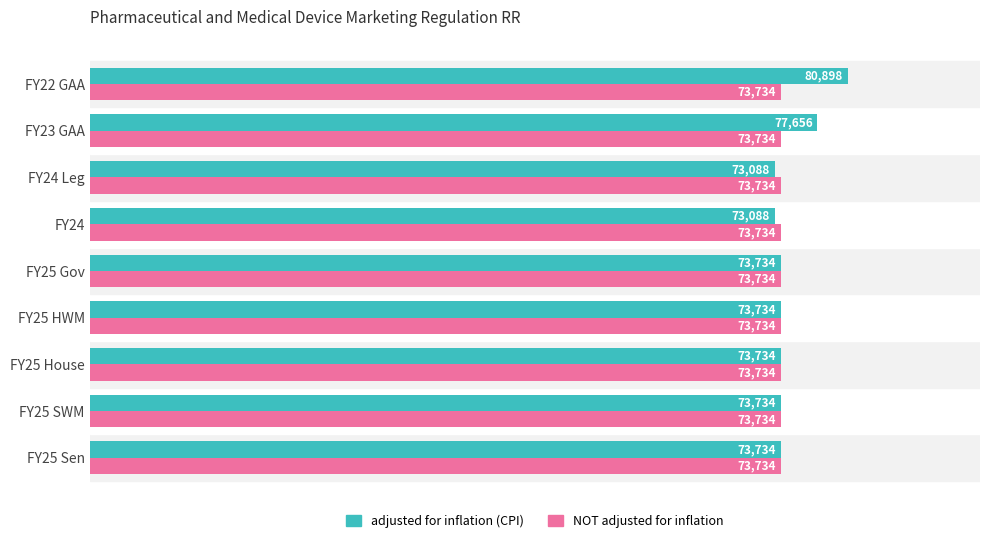

How many series are shown in this chart?

2